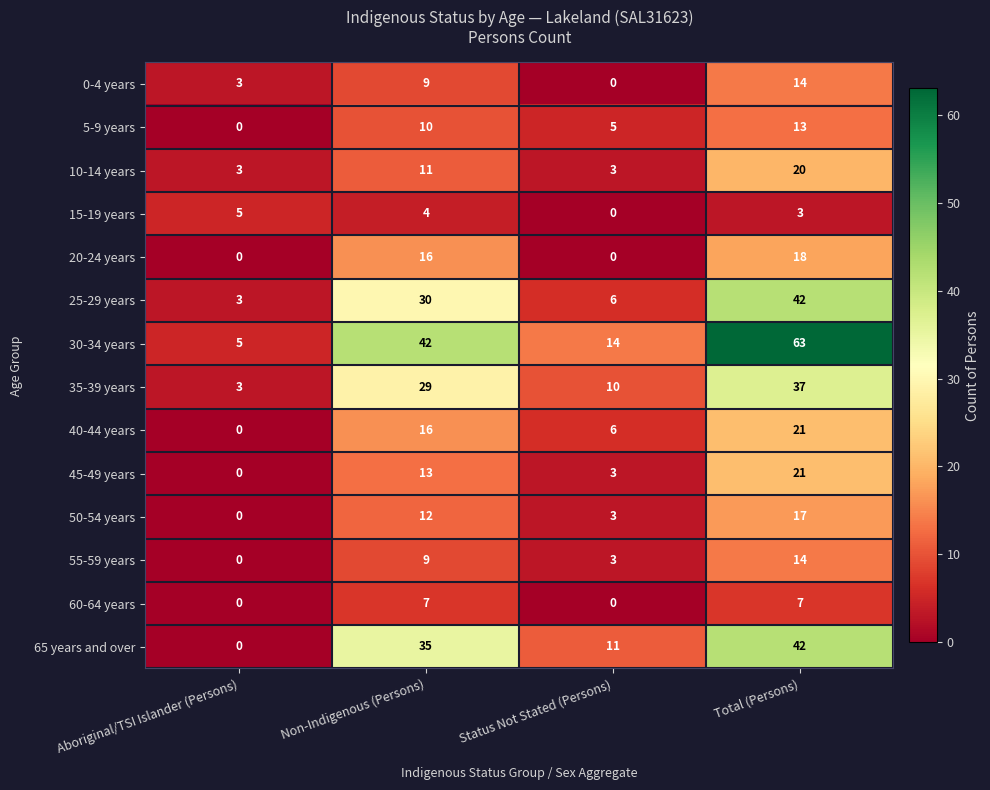

List the labels in order of 15-19 years value, smallest first.

Status Not Stated (Persons), Total (Persons), Non-Indigenous (Persons), Aboriginal/TSI Islander (Persons)